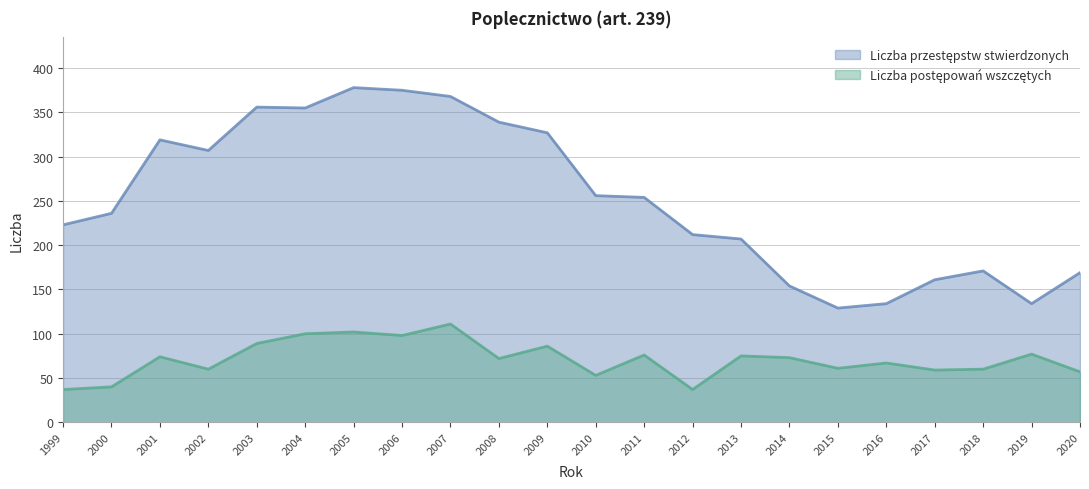

What are all the series names shown in the legend?

Liczba przestępstw stwierdzonych, Liczba postępowań wszczętych